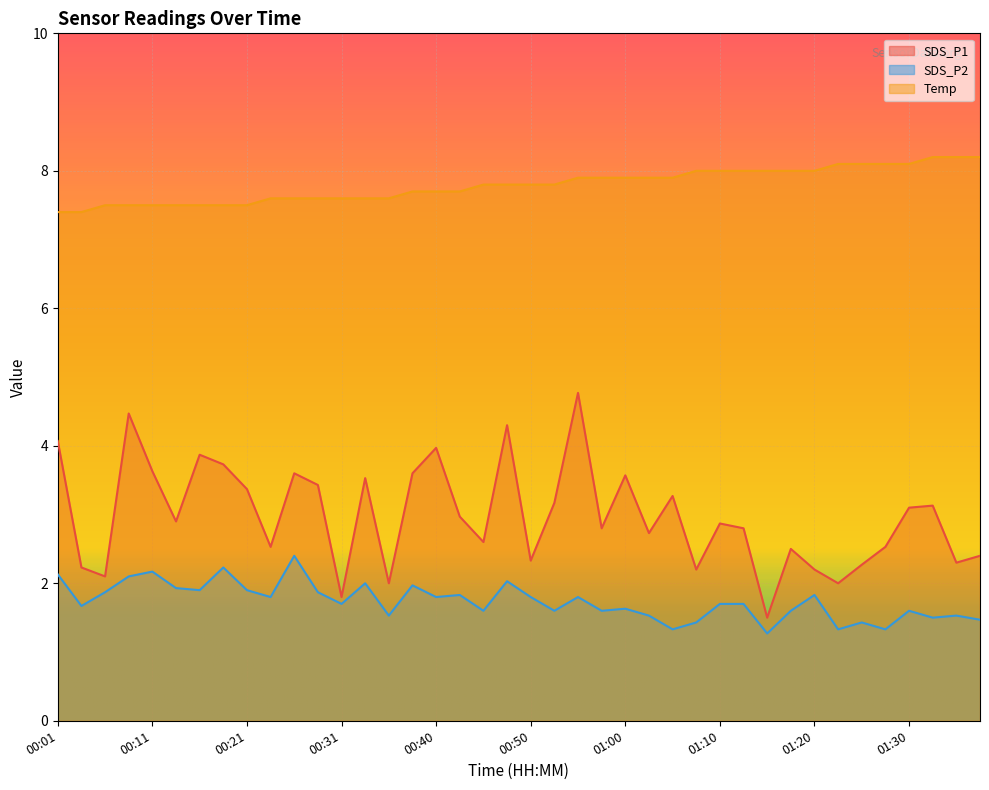

Is it true that SDS_P2 equals 2.7 at 01:02?

False